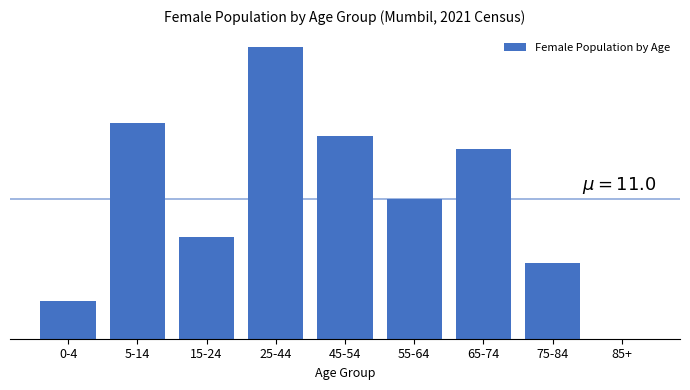

Are the bars horizontal?

No